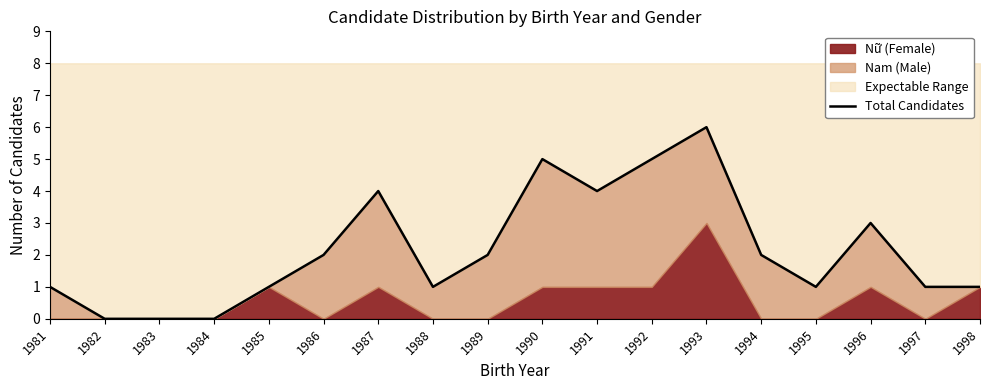

At which category does the data reach its first local valley?

1988